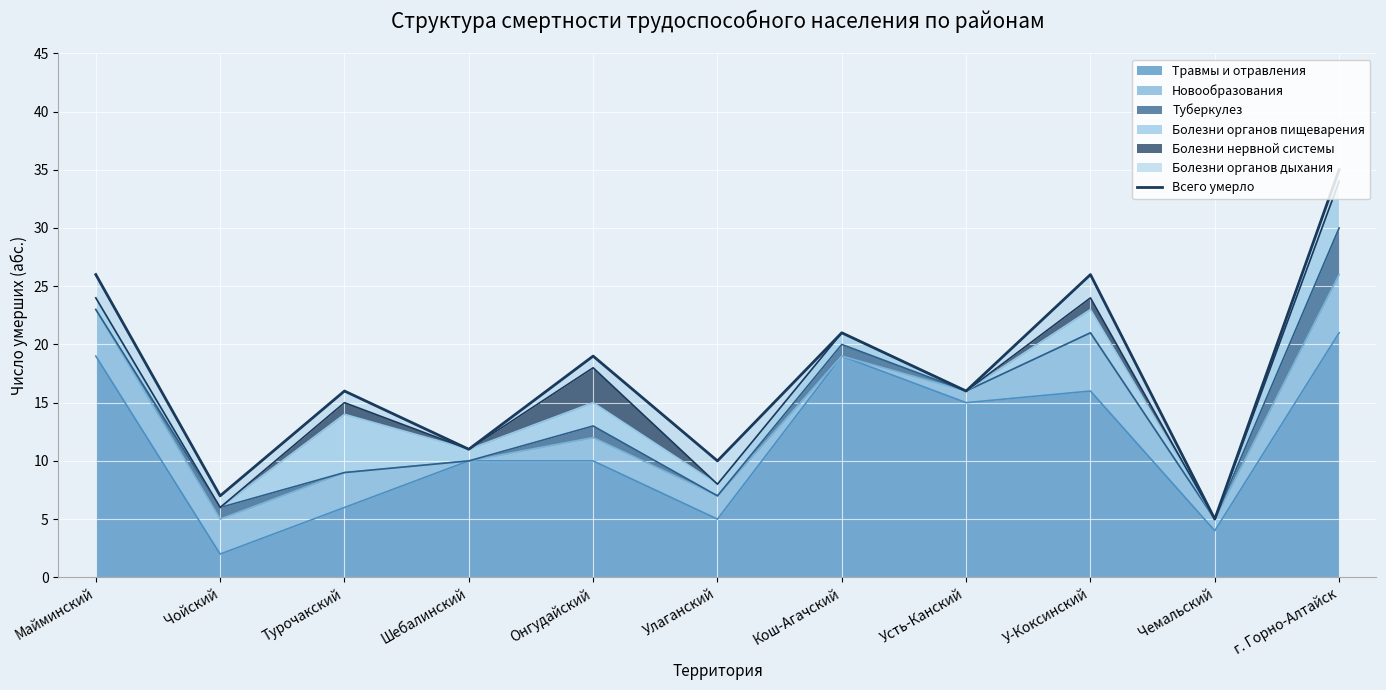

What is the difference between the values at Шебалинский and г. Горно-Алтайск?

24